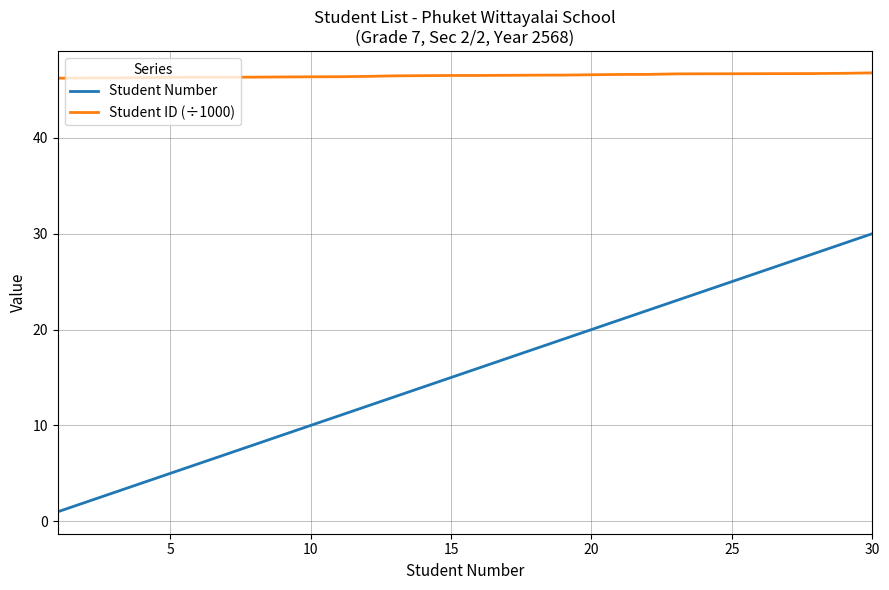

List the series in order of their overall mean, lowest first.

Student Number, Student ID (÷1000)